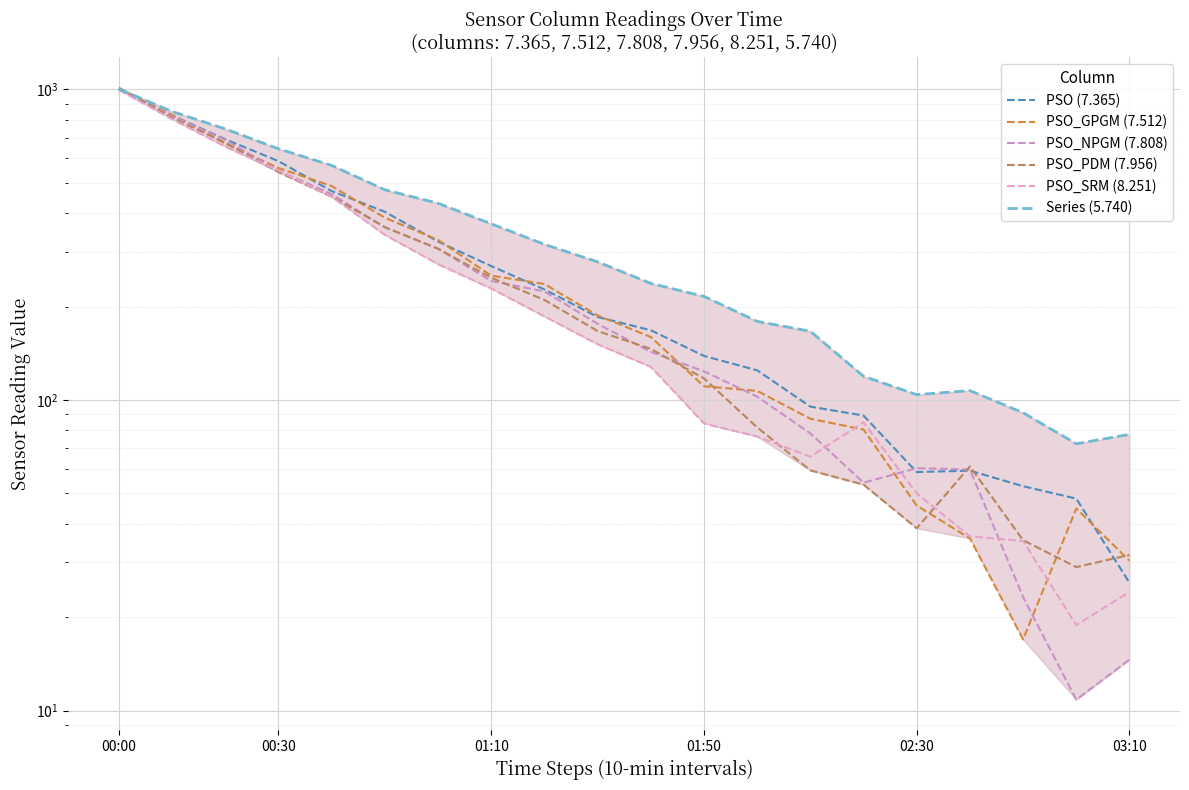

Is it true that PSO_GPGM (7.512) equals 34.3 at 13?

False